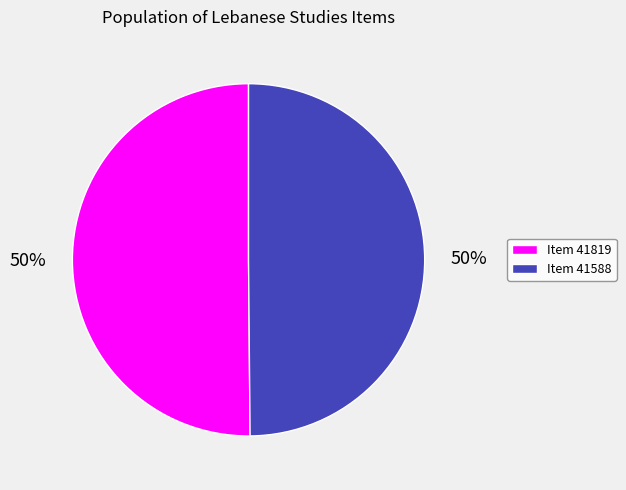

To the nearest percent, what portion does Item 41588 represent?

50%